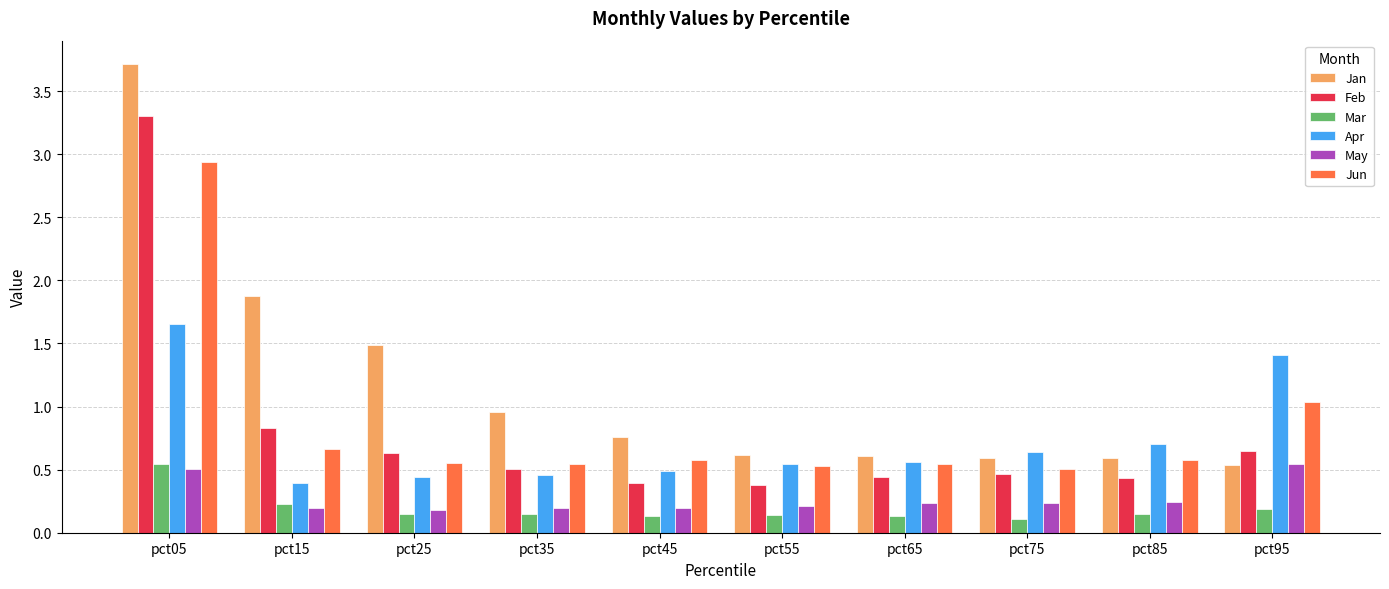

How many categories are shown in the chart?

10